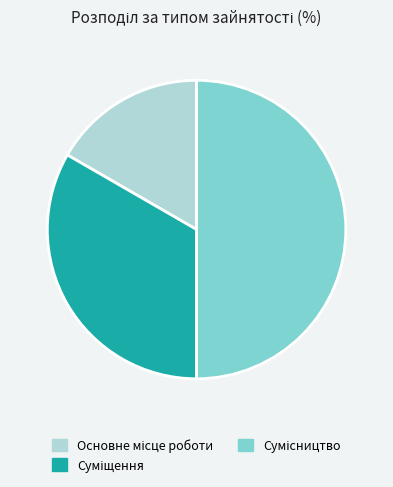

Combined, do Сумісництво and Суміщення account for over 50%?

Yes